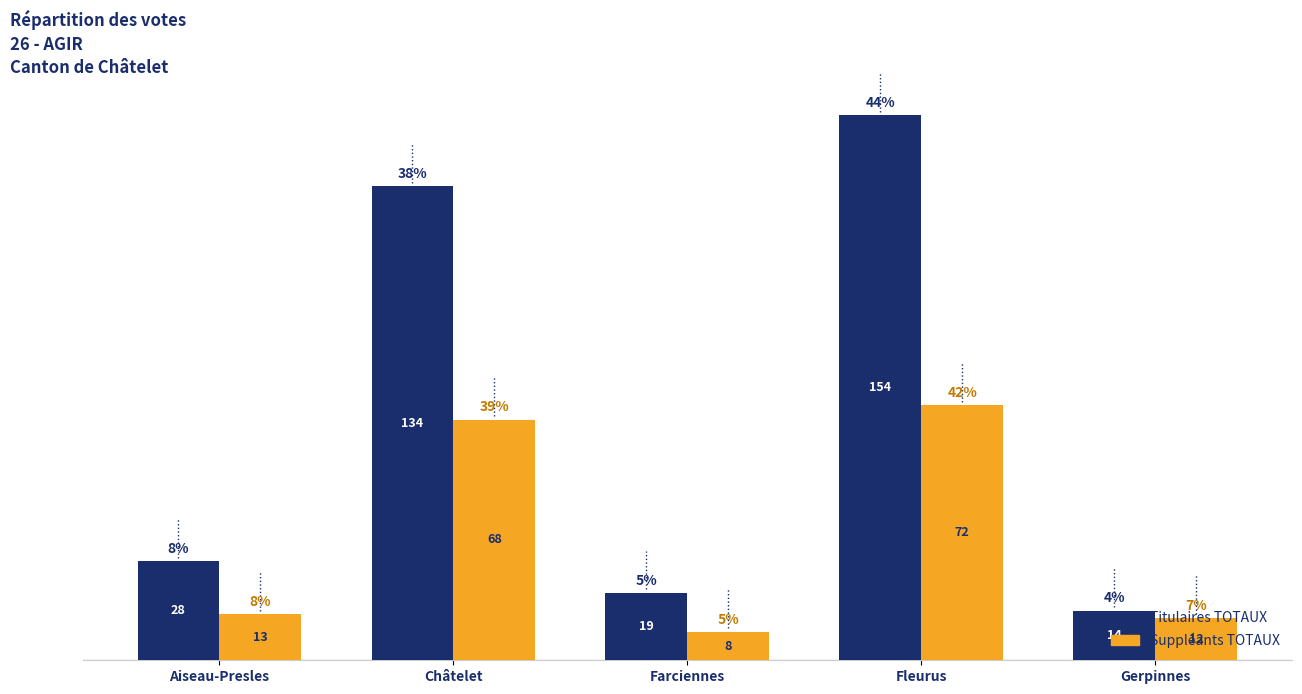

The value of Titulaires TOTAUX at Gerpinnes is 14. True or false?

True